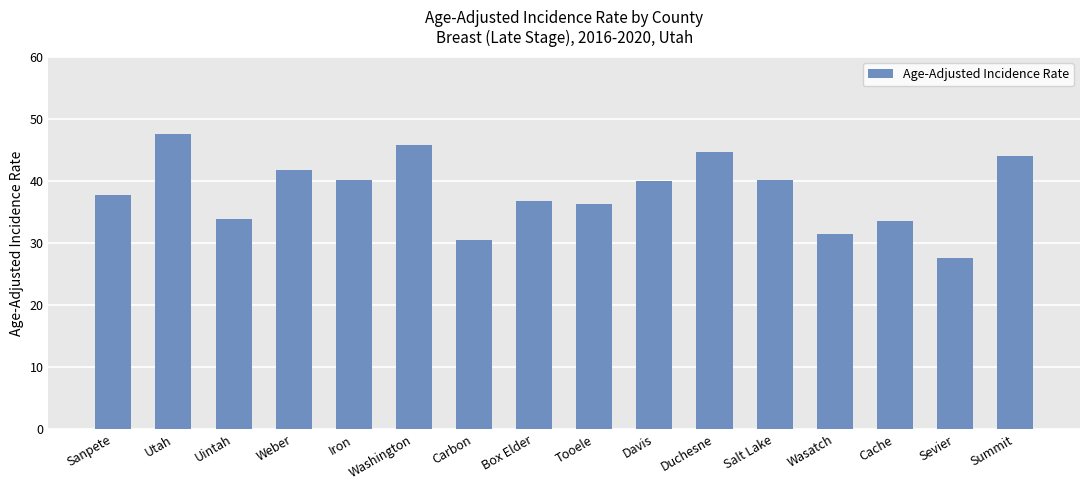

What is the greatest value displayed?

47.5